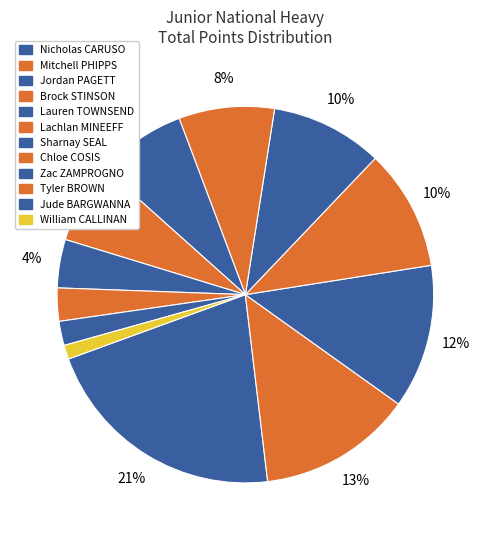

The Lachlan MINEEFF slice represents 1% of the pie. True or false?

False